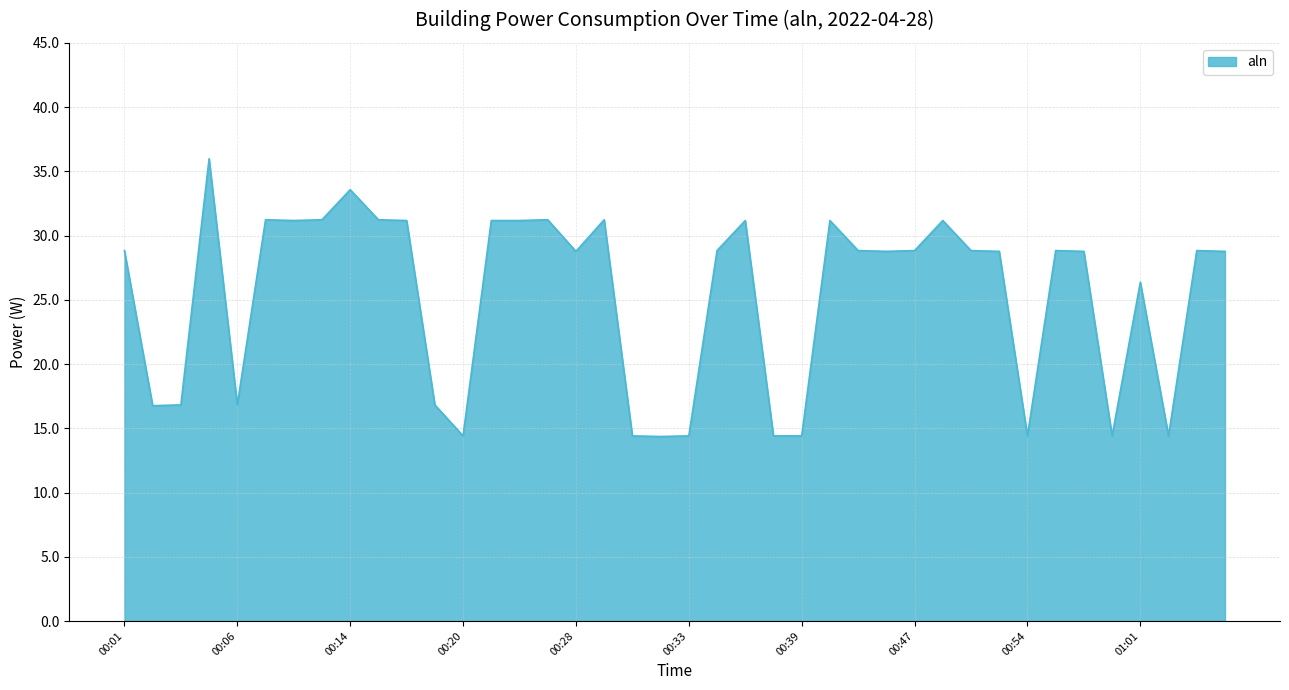

What is the minimum value shown in the chart?

14.4